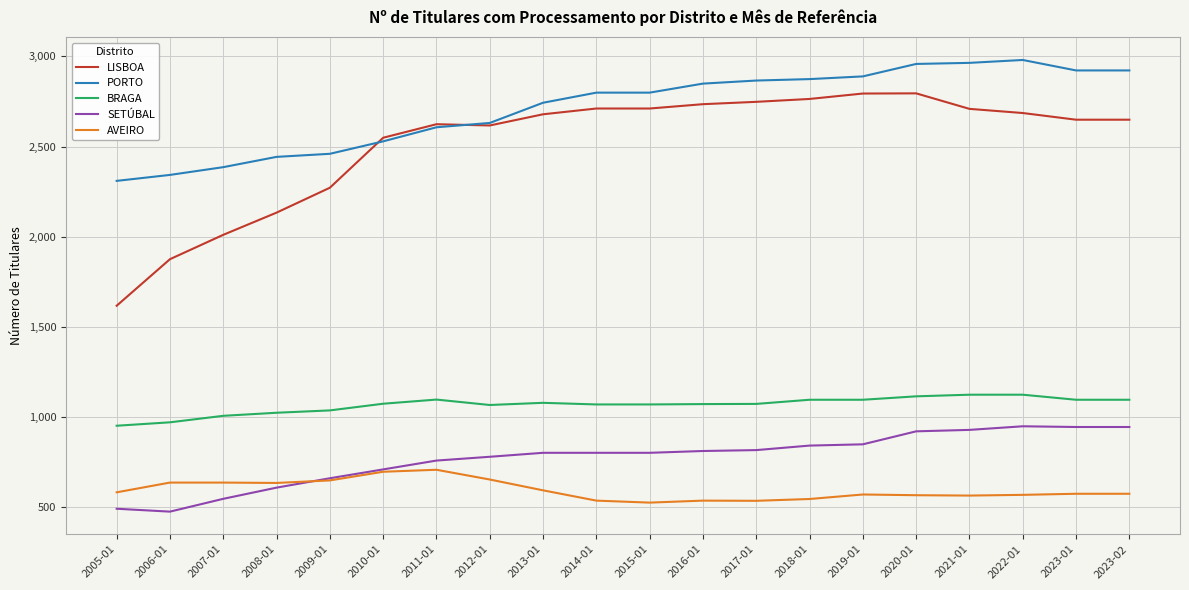

What value does the PORTO series have at 2023-02, to the nearest 100?

2900